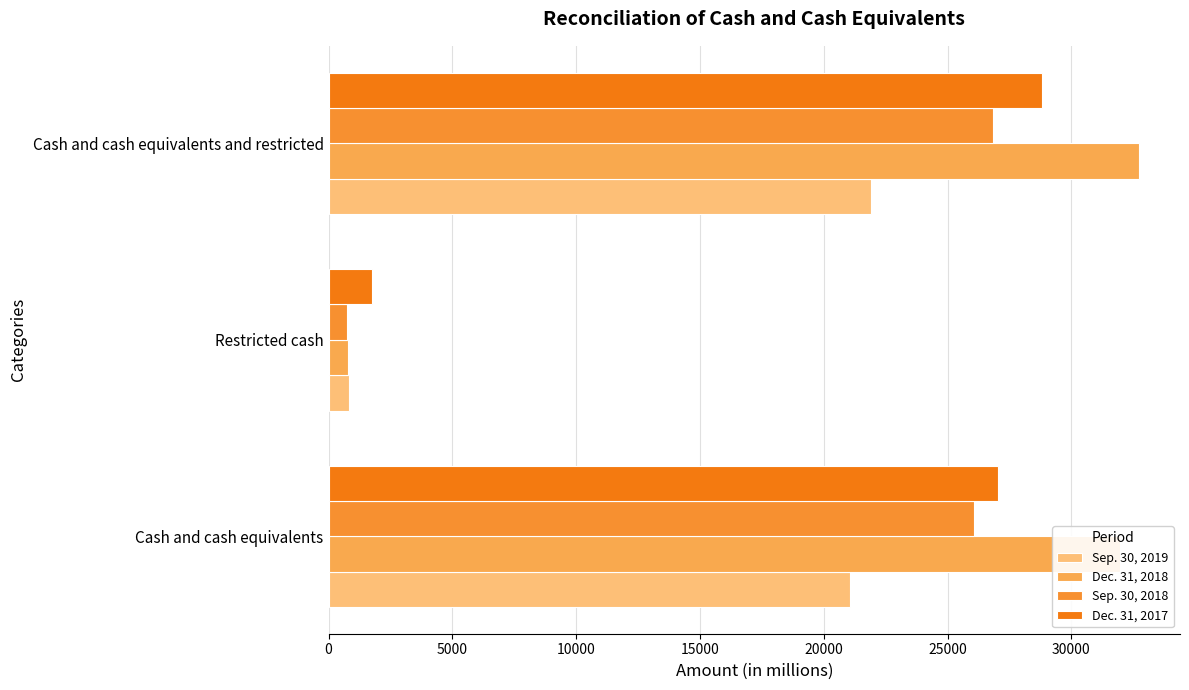

Reading right to left, transcribe all the data shown in this chart.

Sep. 30, 2019: 21915	841	21074
Dec. 31, 2018: 32753	784	31969
Sep. 30, 2018: 26839	763	26076
Dec. 31, 2017: 28799	1757	27042